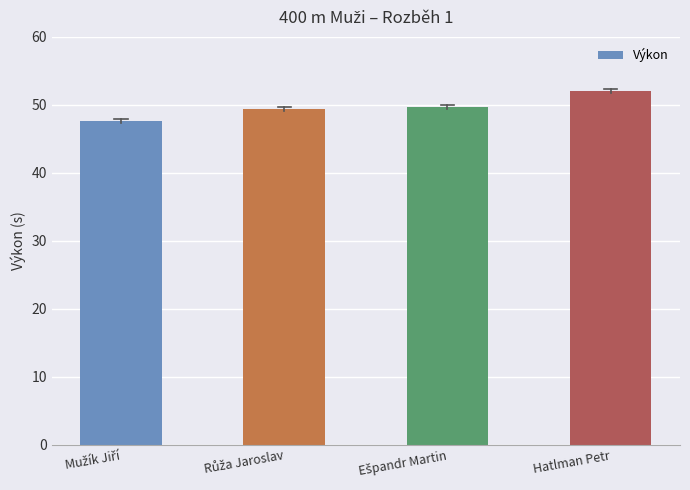

At which category does the chart reach its peak across all series?

Hatlman Petr